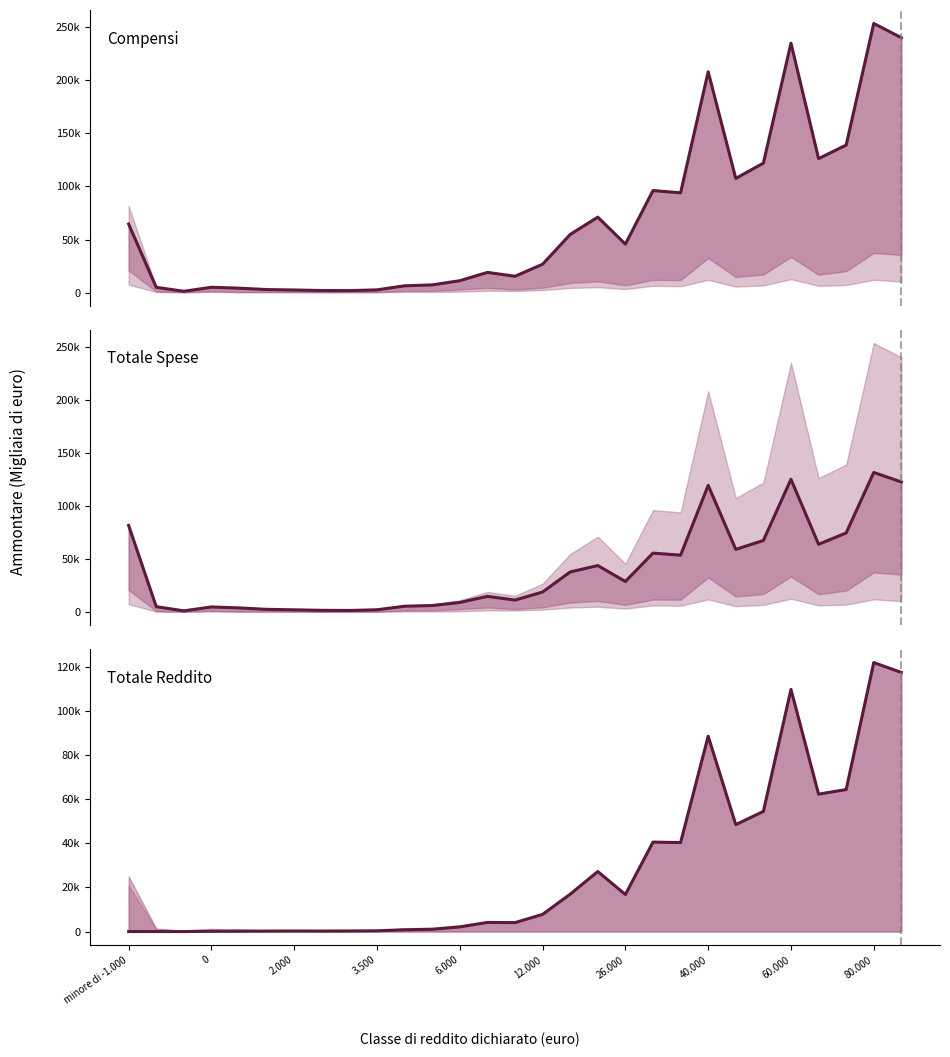

What is the spread (max minus min) of values at 40.000?

119473